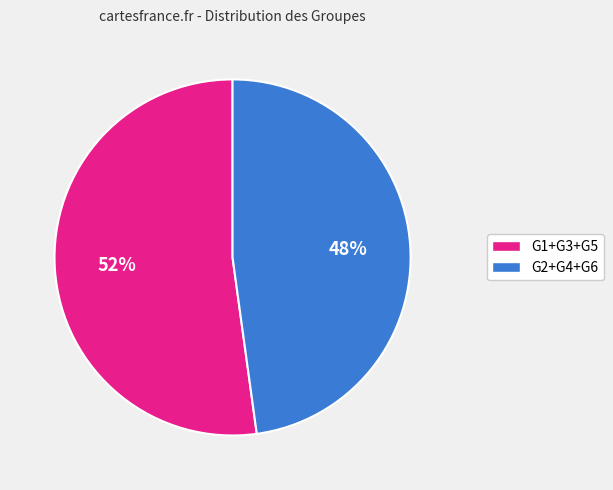

To the nearest percent, what is the average slice percentage?

50%